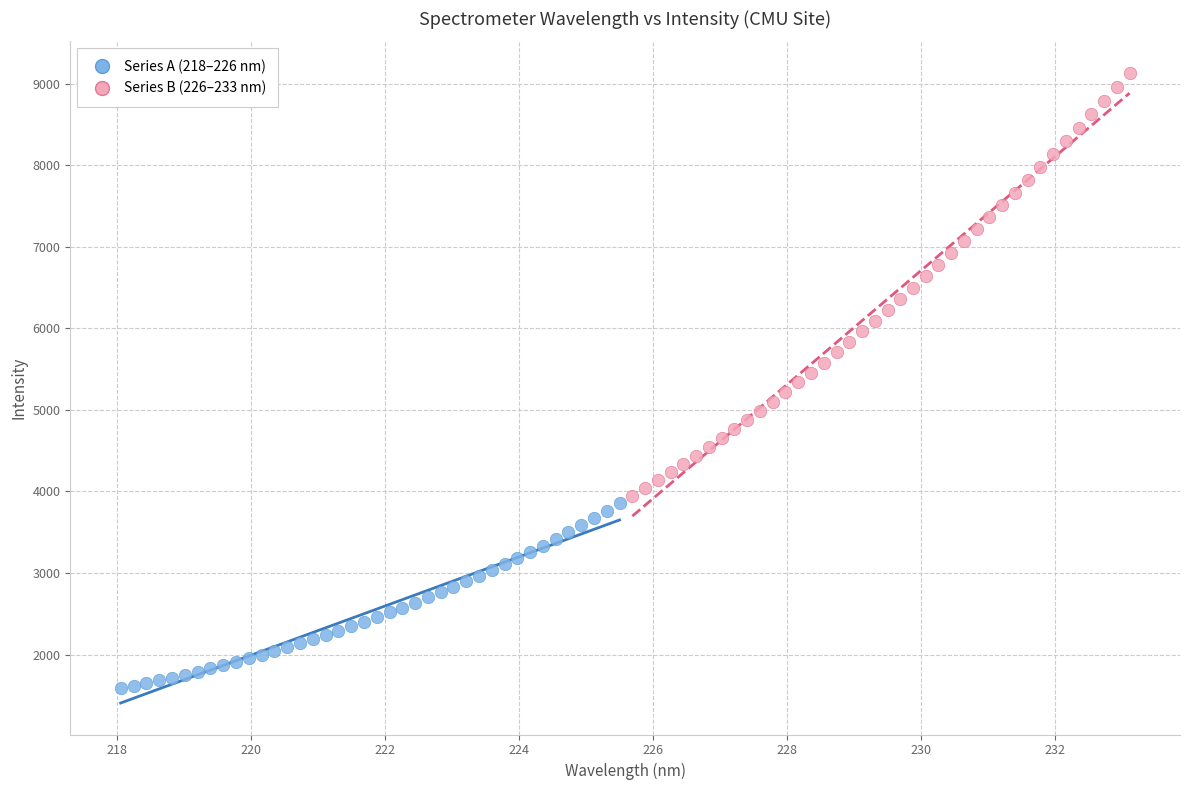

Which series contains the lowest Y value?

Series A (218–226 nm)